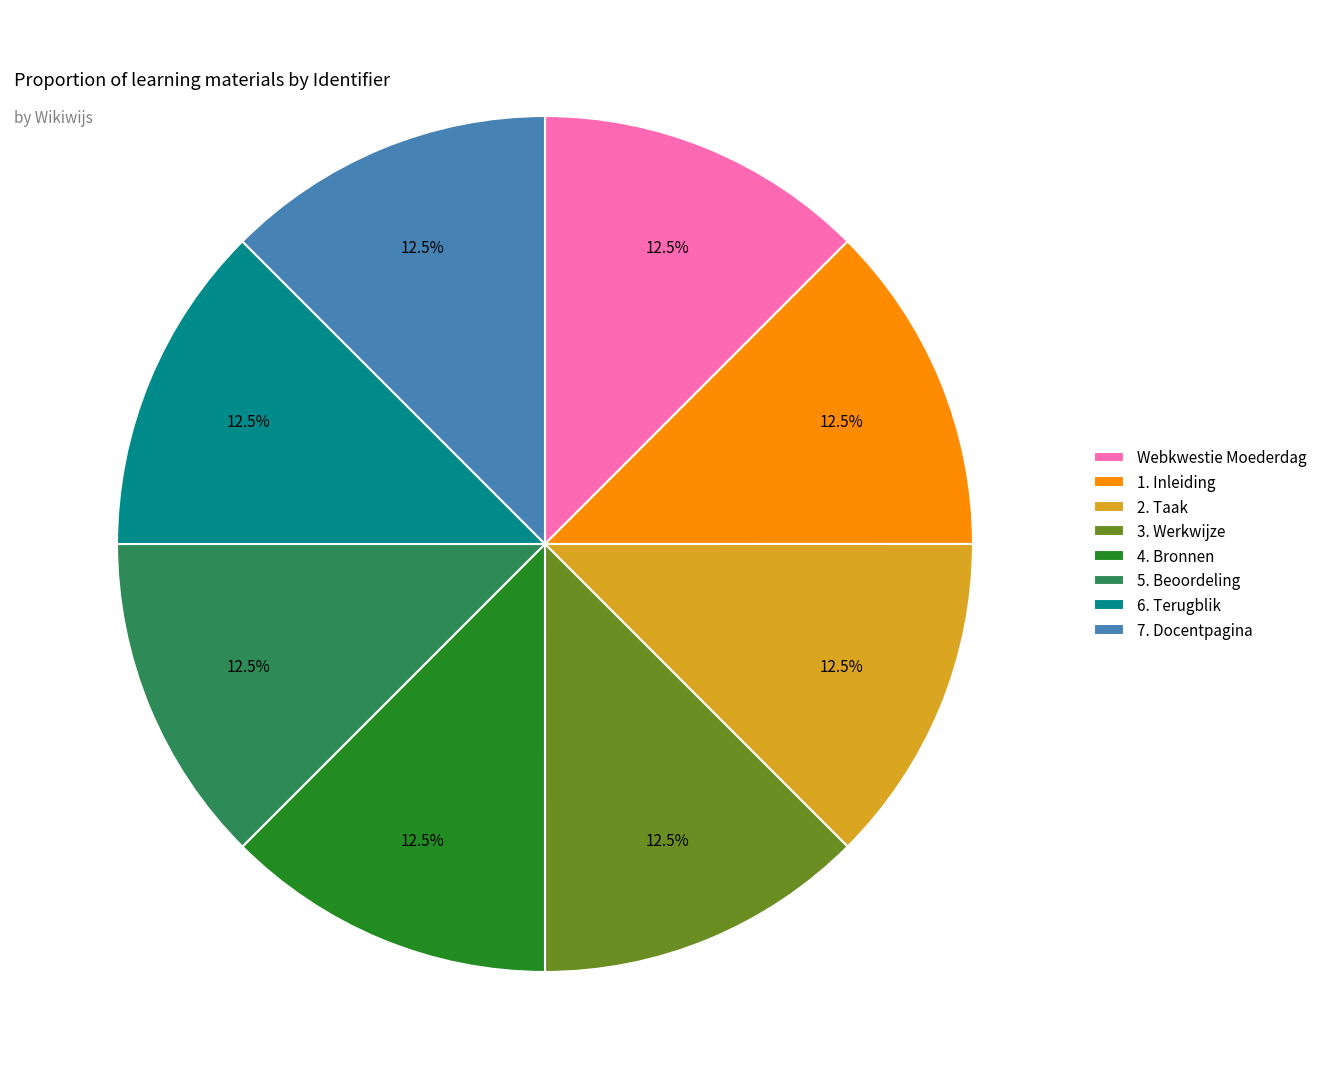

Count the number of slices in the pie.

8